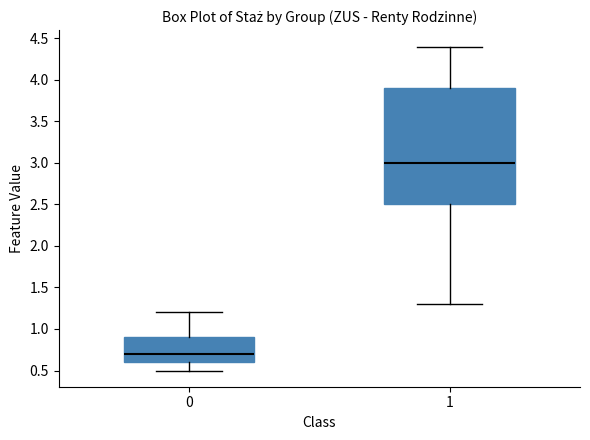

Comparing the boxes themselves (not the whiskers), which one is the tallest?

1